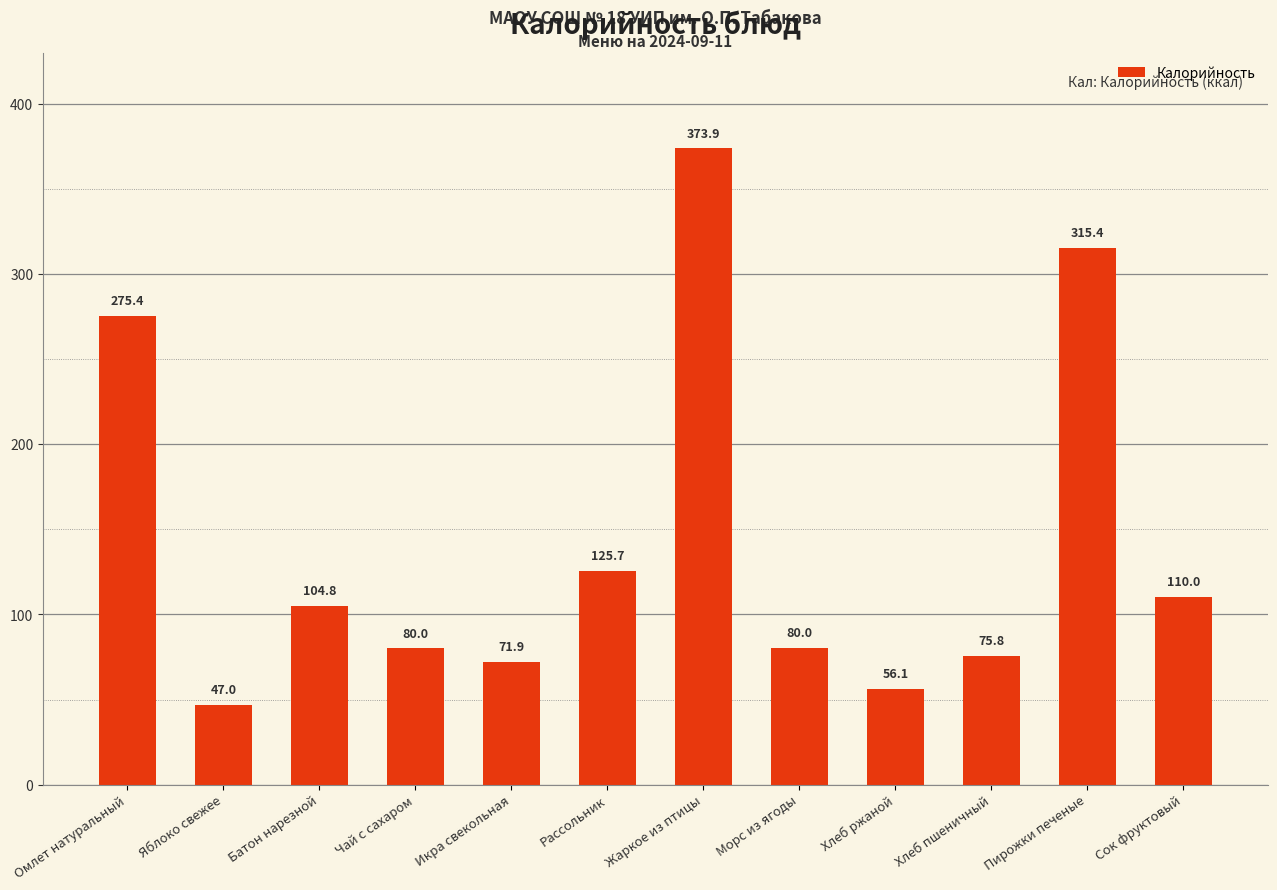

What is the change in value from Яблоко свежее to Чай с сахаром?

+33.0